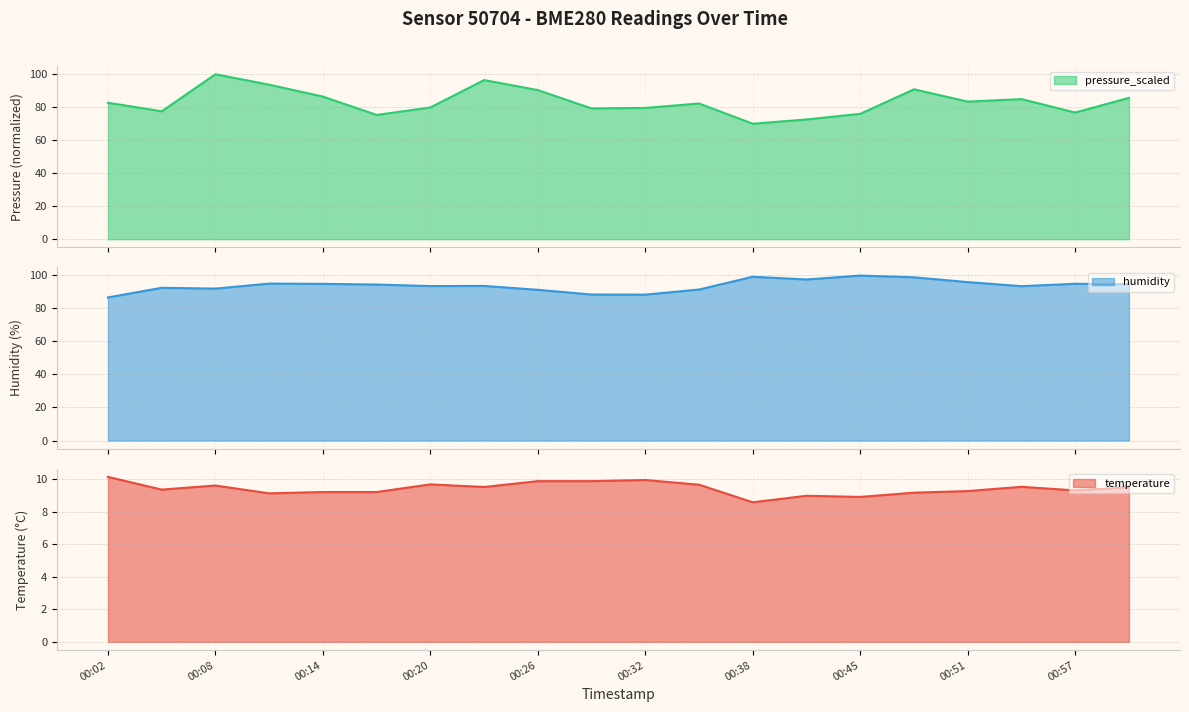

What is the approximate value of pressure_scaled at 00:08?

100.0